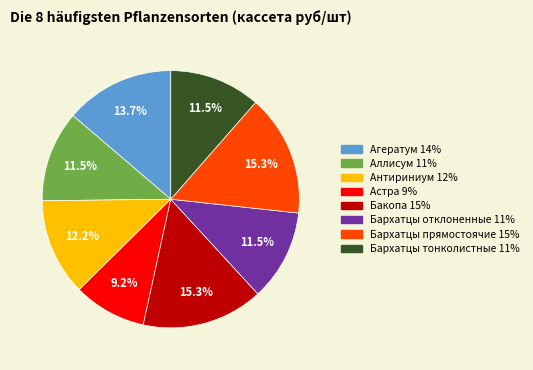

Which has a higher value, Бархатцы прямостоячие or Агератум?

Бархатцы прямостоячие